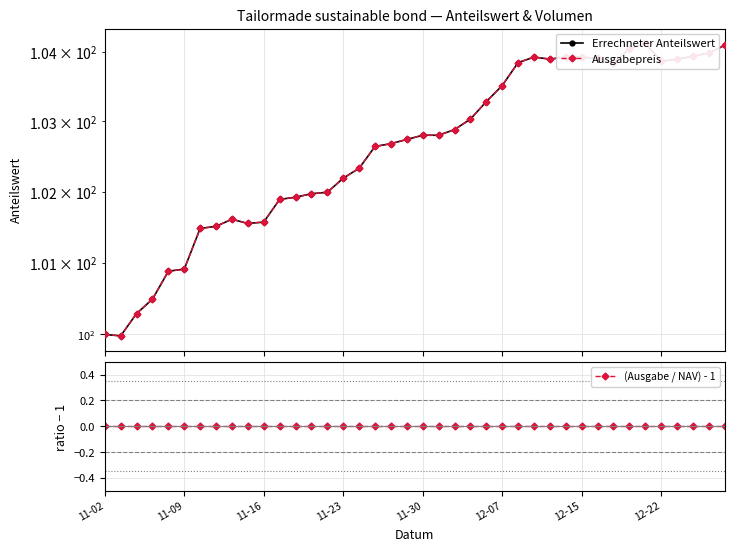

True or false: (Ausgabe / NAV) - 1 and Ausgabepreis cross at least once.

False